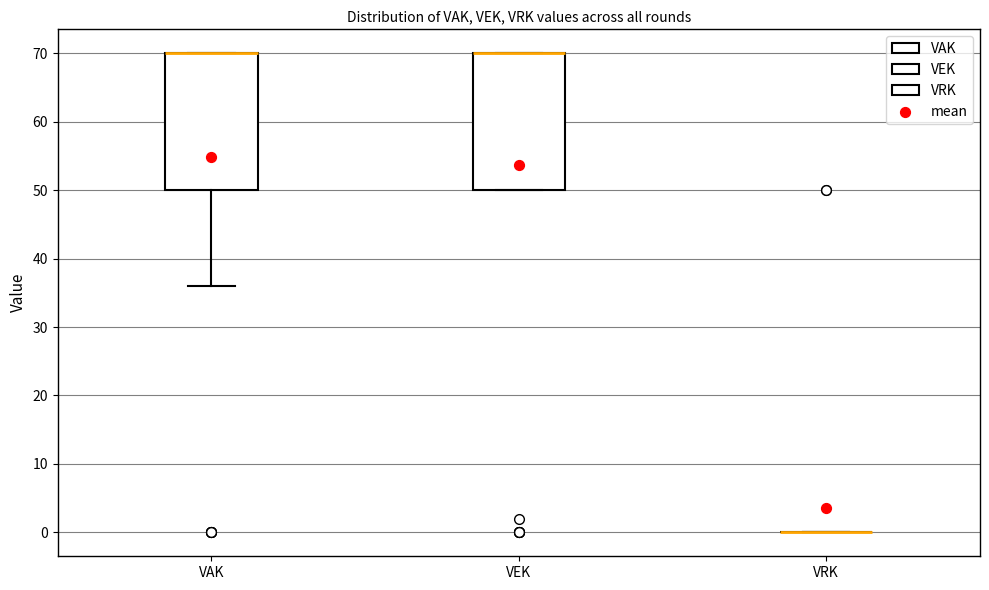

Reading left to right, transcribe this box plot: for each box, give where its median line is, the range the box spans, and where its two whiskers end, as read against the y-axis. The values are not printed on the chart, so give them approximately, as read against the axis.

VAK: median 70 (drawn on the box's upper edge), box 50 to 70, whiskers 36 to 70
VEK: median 70 (drawn on the box's upper edge), box 50 to 70, whiskers 50 to 70
VRK: box collapsed to a line at 0, whiskers 0 to 0